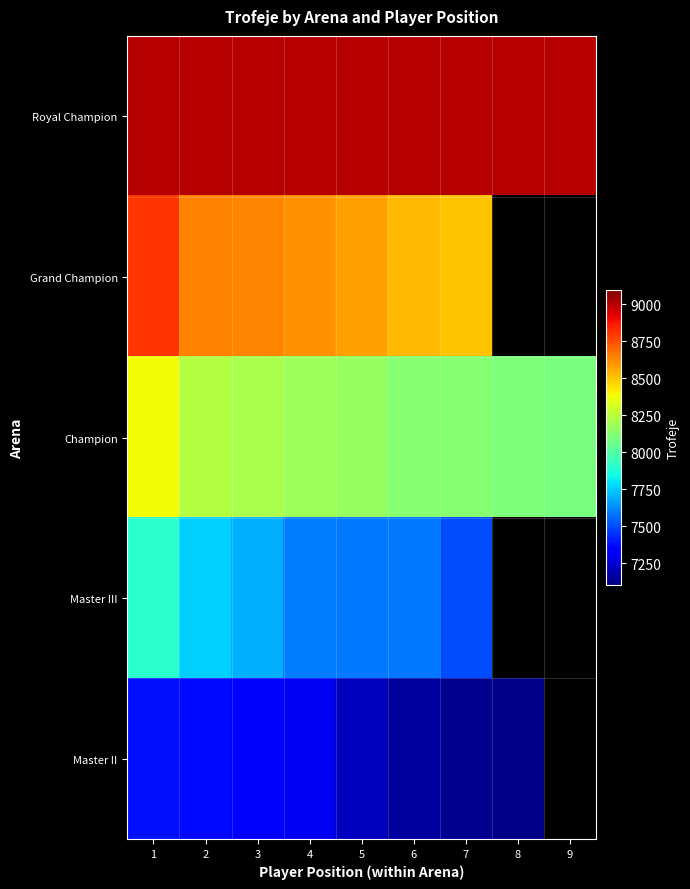

How many data points does each series have?

9